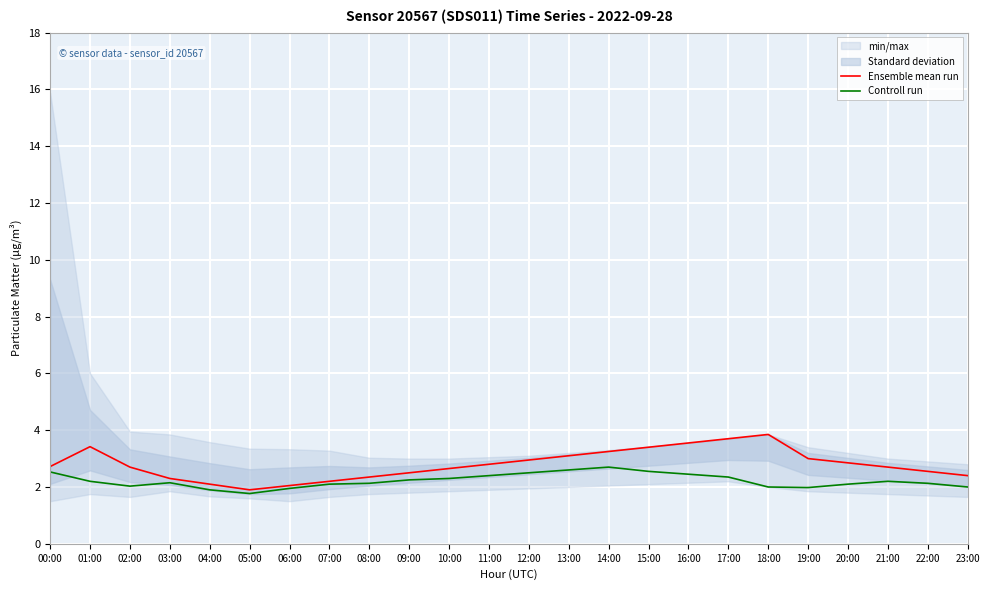

Which category has the highest value in the Controll run series?

14:00